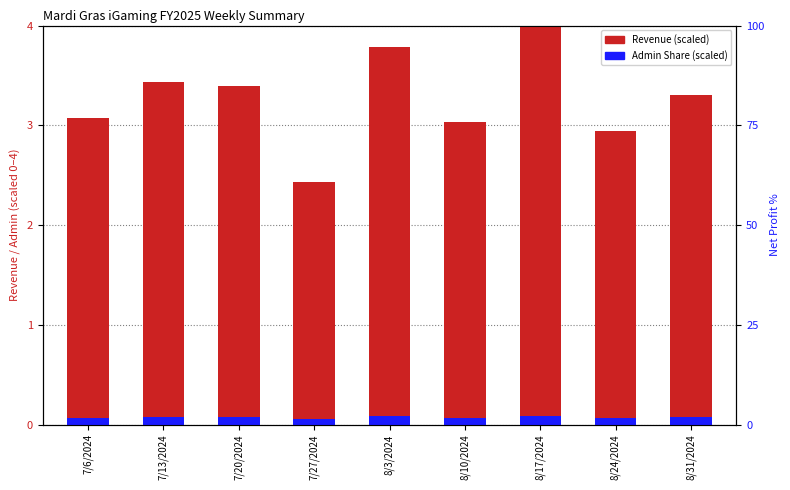

What is the value of the Admin Share (scaled) bar at the 5th from the left?

0.1